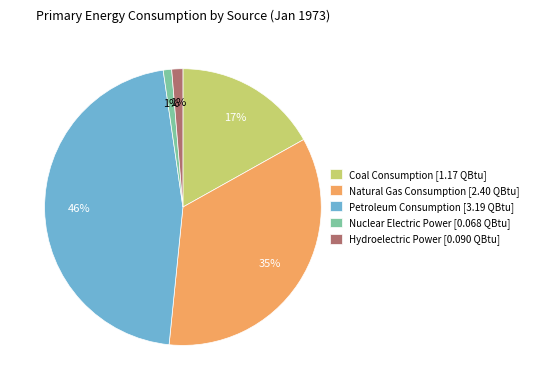

Is it true that Natural Gas Consumption is 35% of the pie?

True